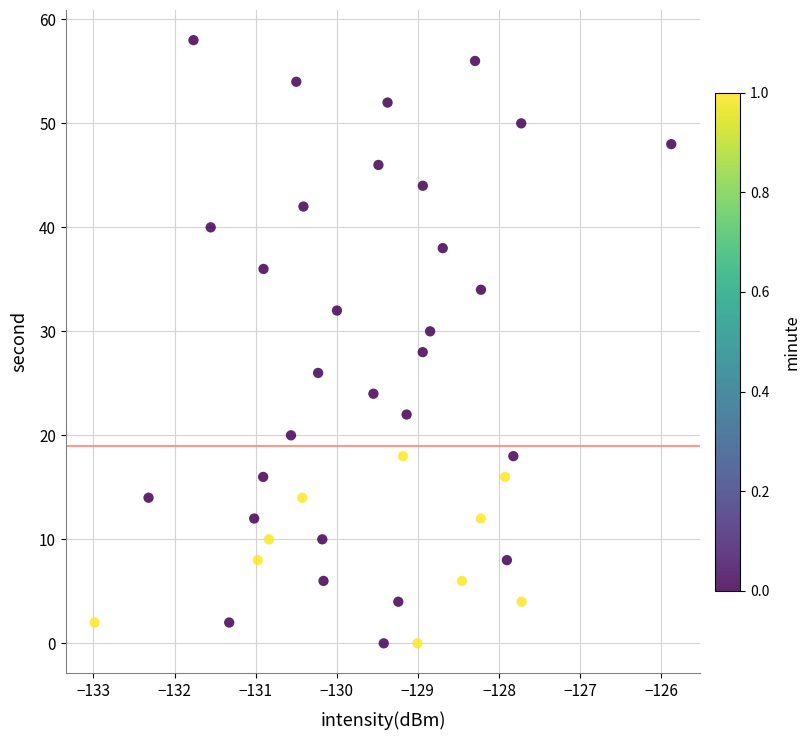

What is the range of Y values (max minus min)?

58